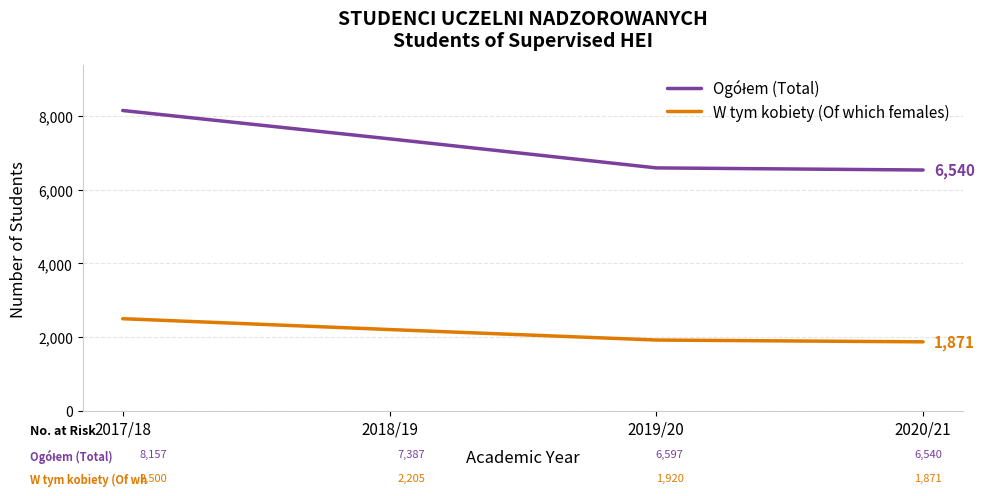

Does the chart have visible grid lines?

Yes